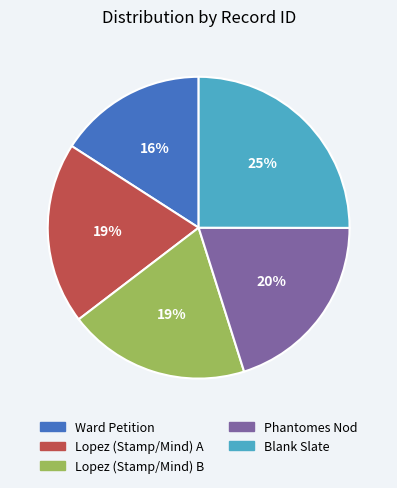

Do Blank Slate and Lopez (Stamp/Mind) B together represent more than half of the pie?

No